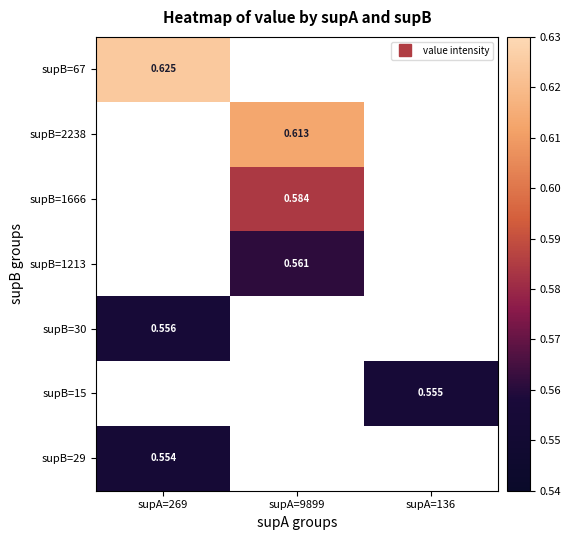

List the labels in order of supB=30 value, smallest first.

supA=269, supA=9899, supA=136